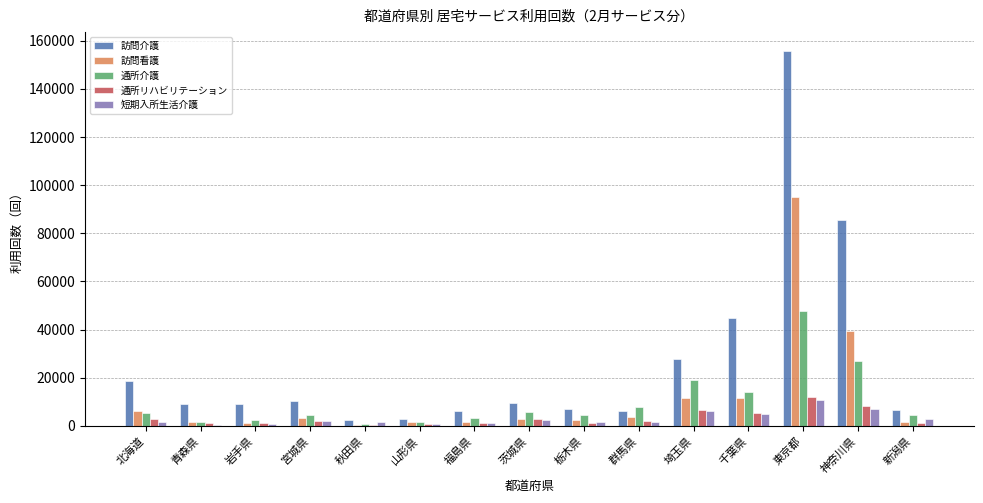

What is the difference between the 短期入所生活介護 values at 埼玉県 and 東京都?

4279